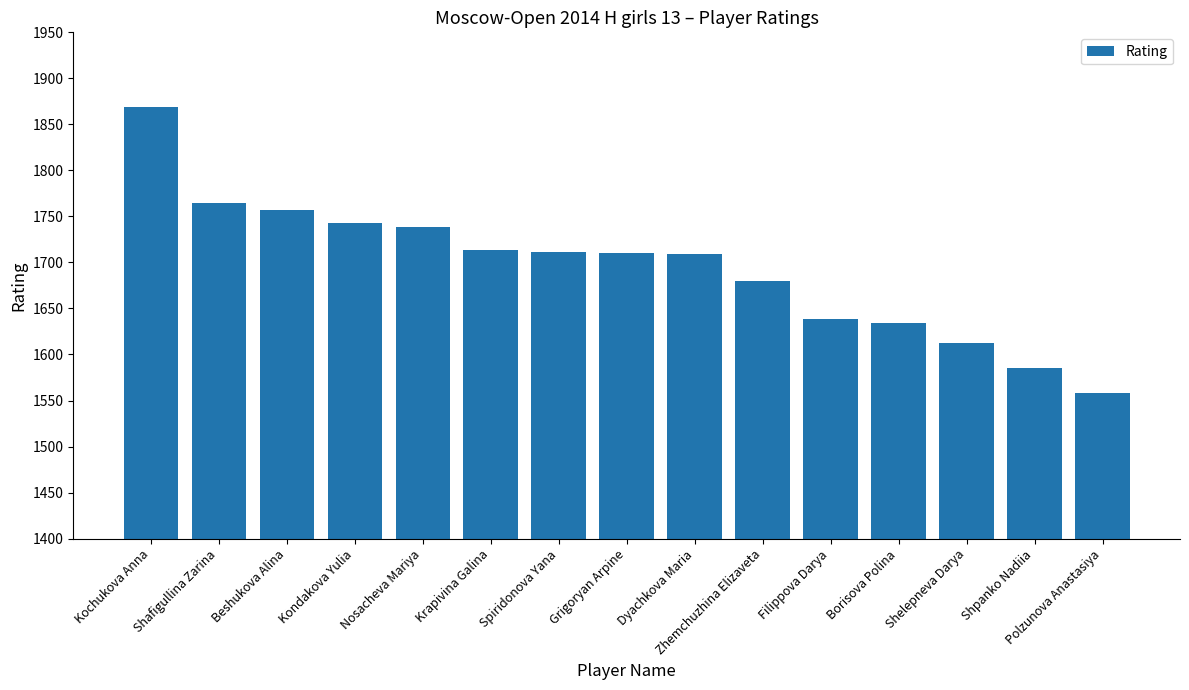

Read the value at Kochukova Anna.

1869